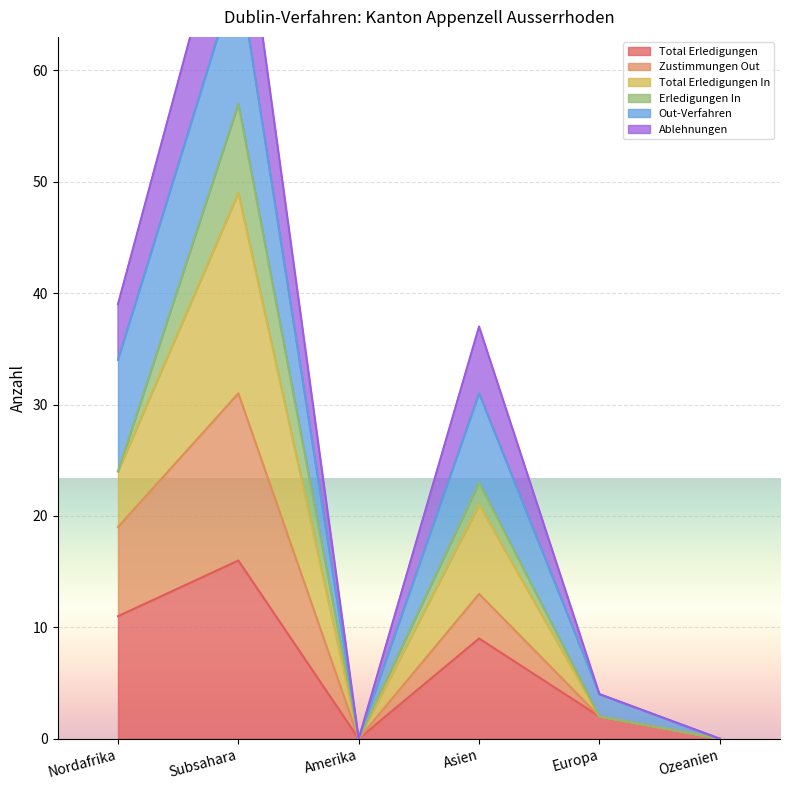

Where is Total Erledigungen nearest to the value 8?

Asien